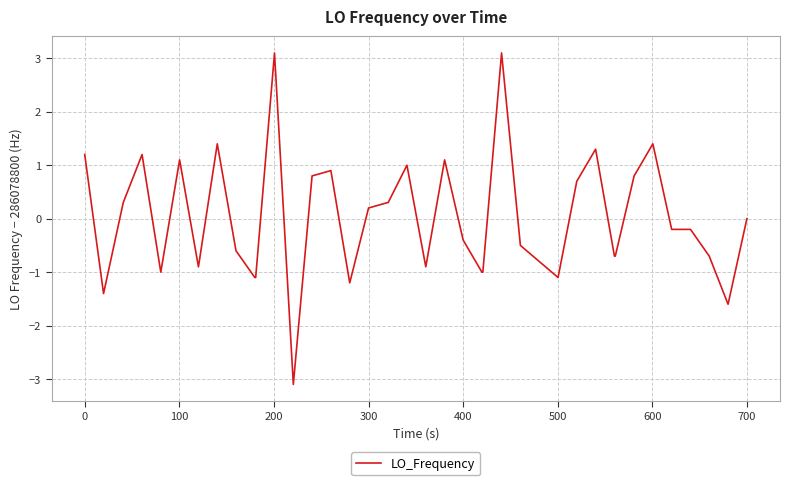

What is the maximum value shown in the chart?

3.1